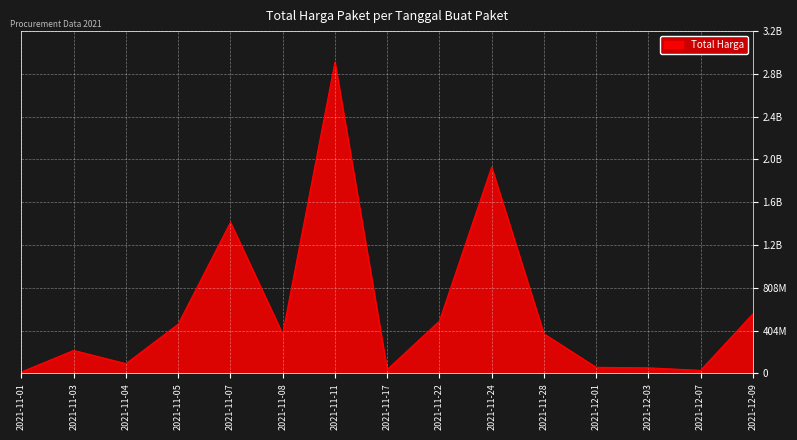

What is the label of the 15th point from the left?

2021-12-09